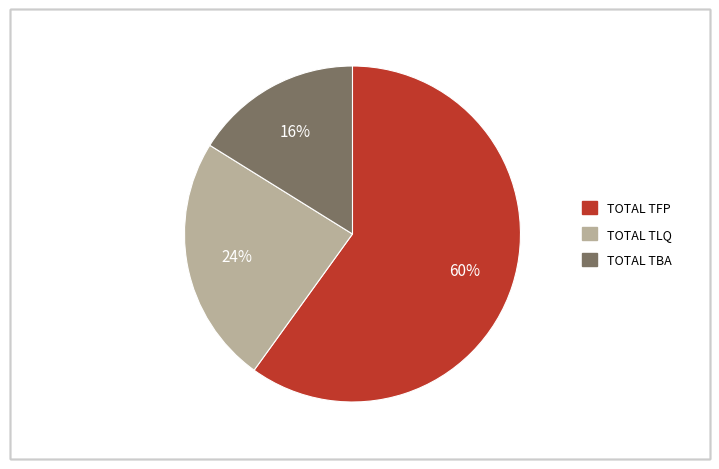

Approximately how many times larger is the value at TOTAL TLQ compared to TOTAL TBA?

1.5